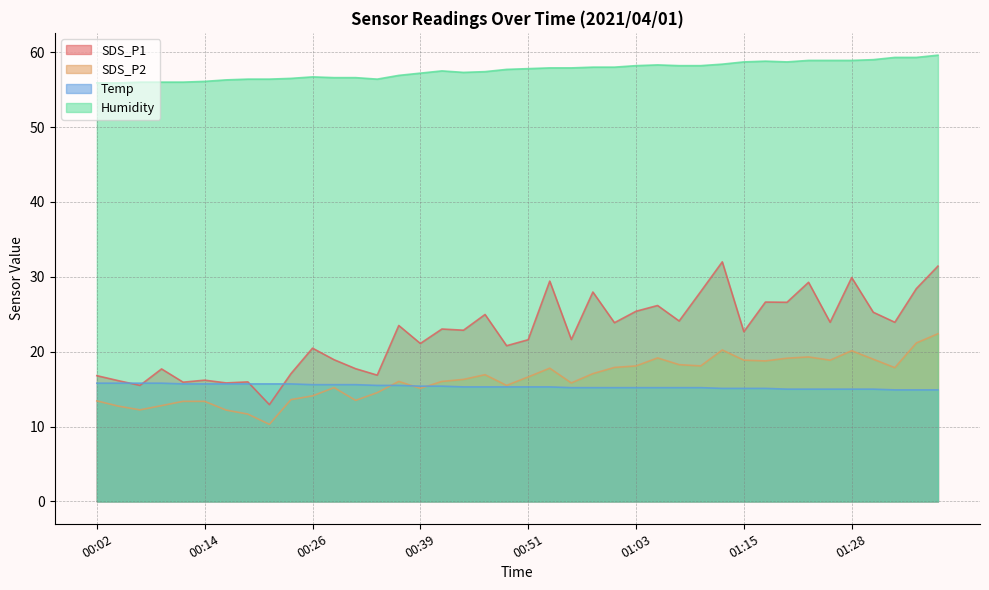

What is the sum of all SDS_P1 values?

898.6